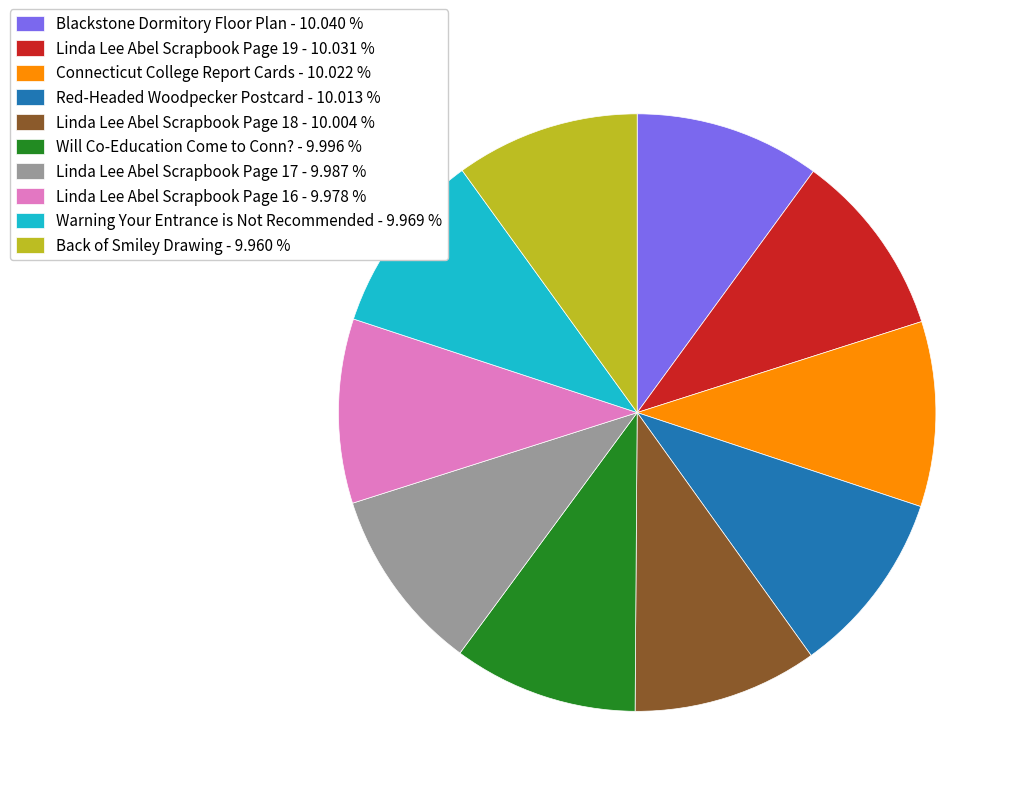

Is there a majority slice in this chart?

No